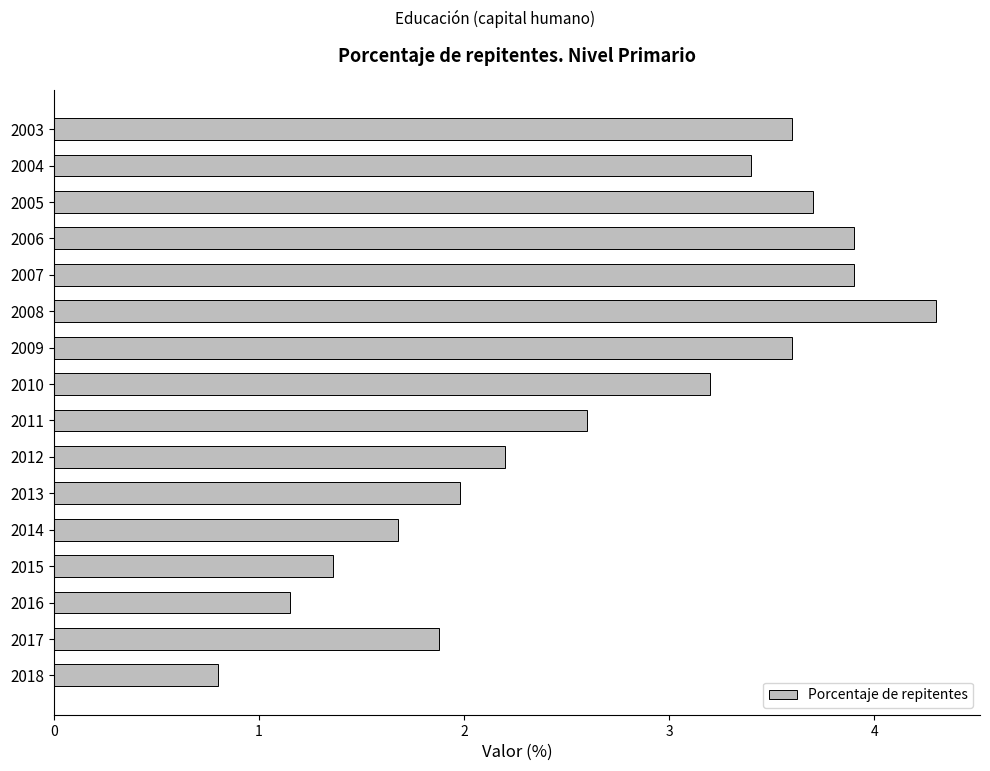

The value at 2011 is 2.6. True or false?

True